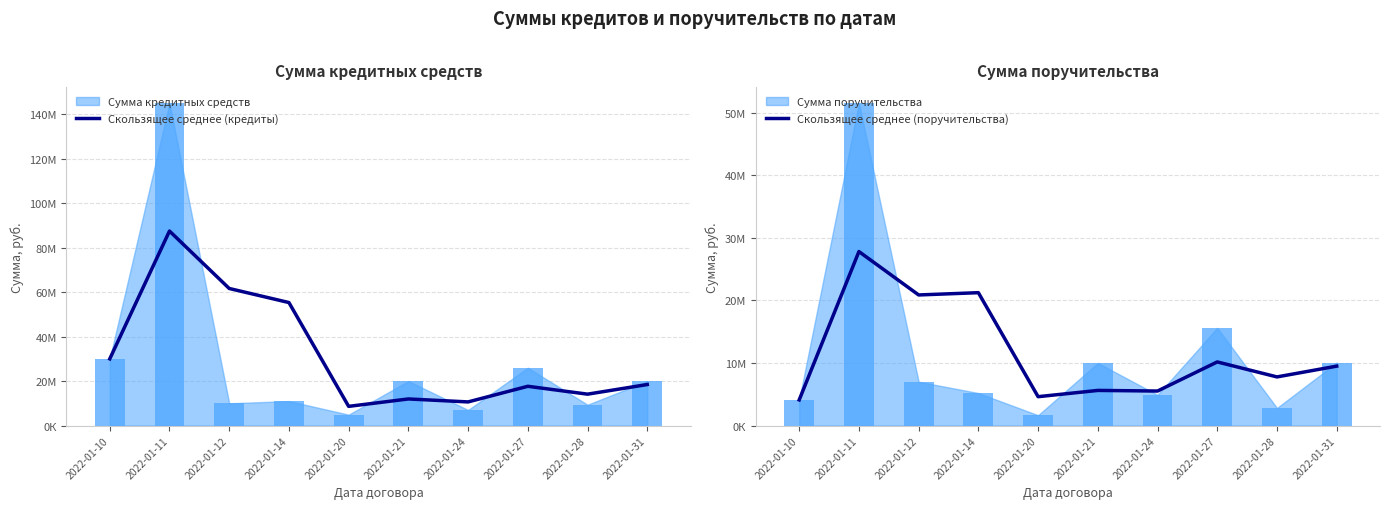

At which label is Скользящее среднее (поручительства) closest to 15950000?

2022-01-12